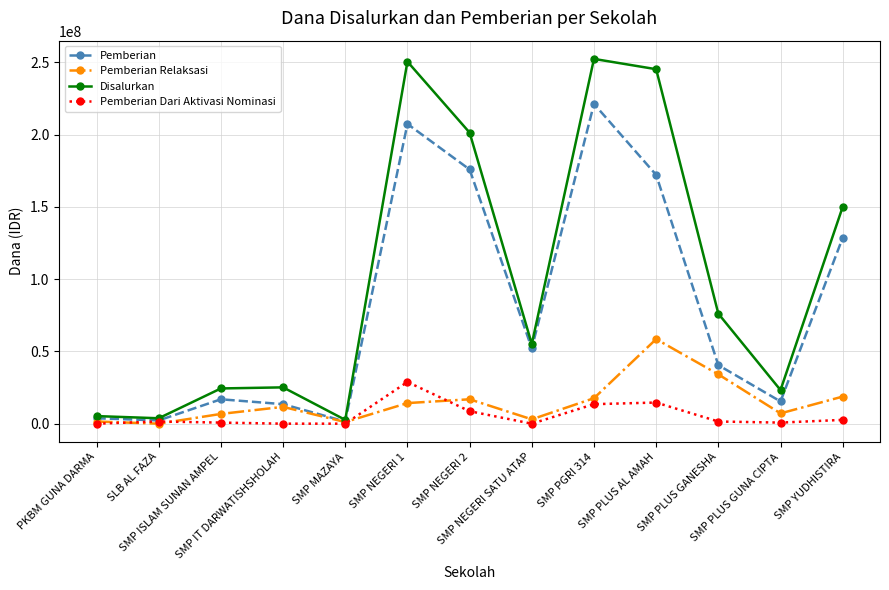

What is the maximum value shown in the chart?

252375000